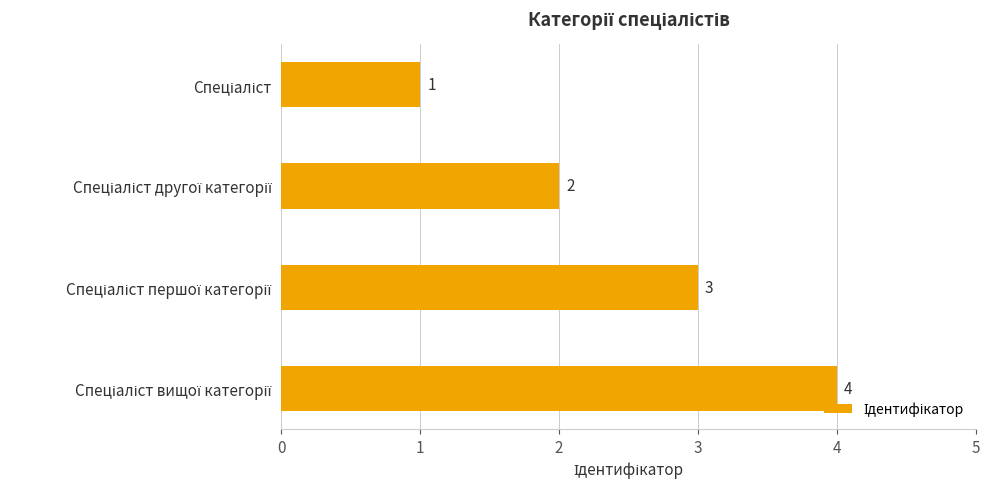

What is the value of the 3rd bar from the top?

3